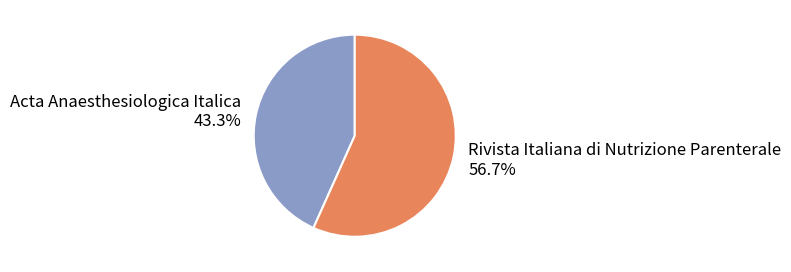

Which has a higher value, Acta Anaesthesiologica Italica or Rivista Italiana di Nutrizione Parenterale?

Rivista Italiana di Nutrizione Parenterale